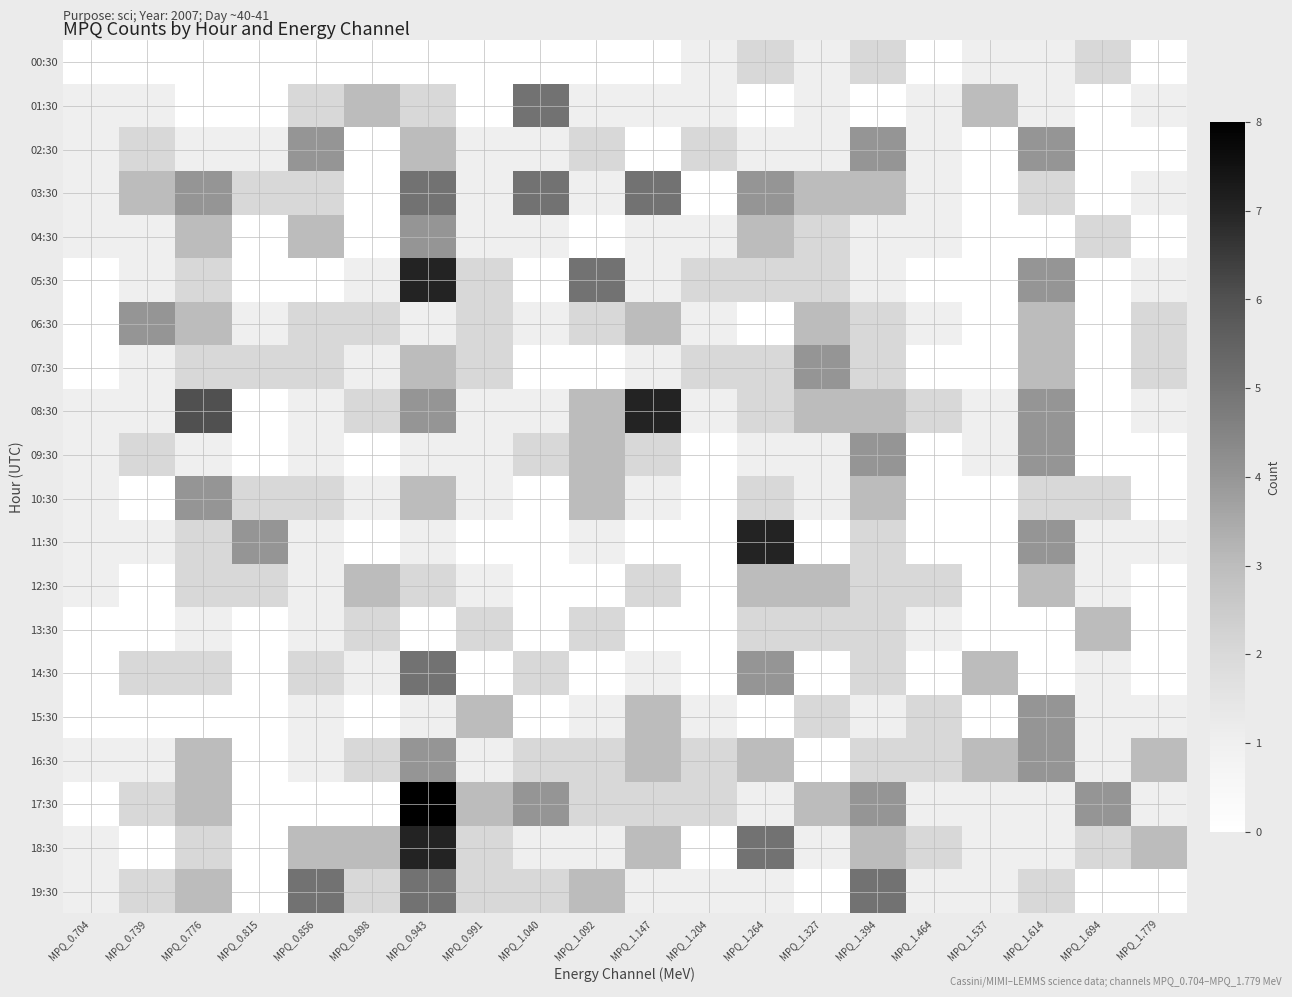

What is the difference between the highest and lowest values at MPQ_1.147?

7